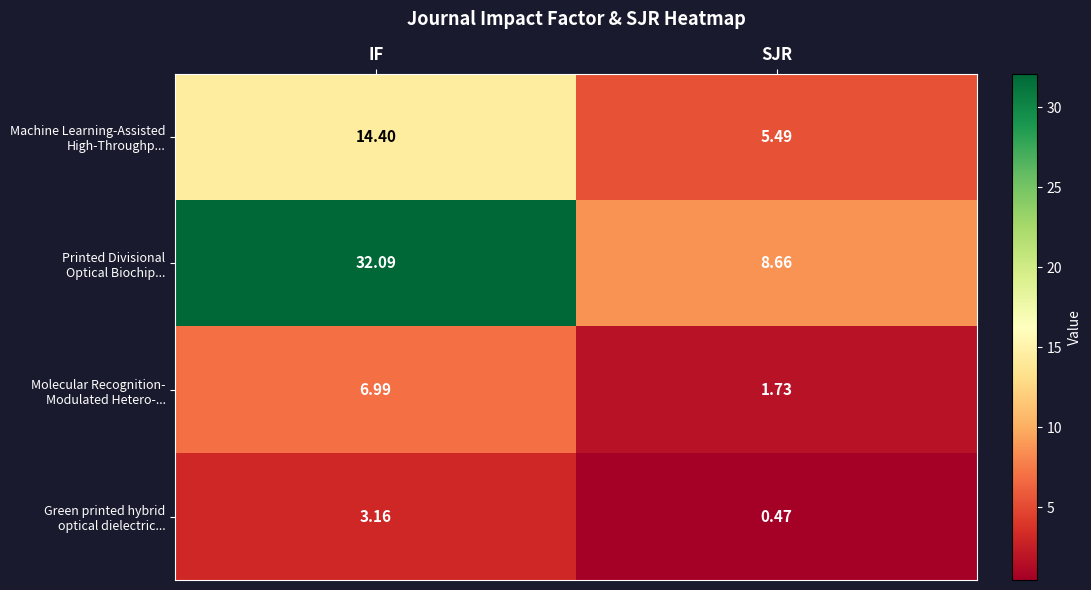

At which category is the sum across all series the highest?

IF